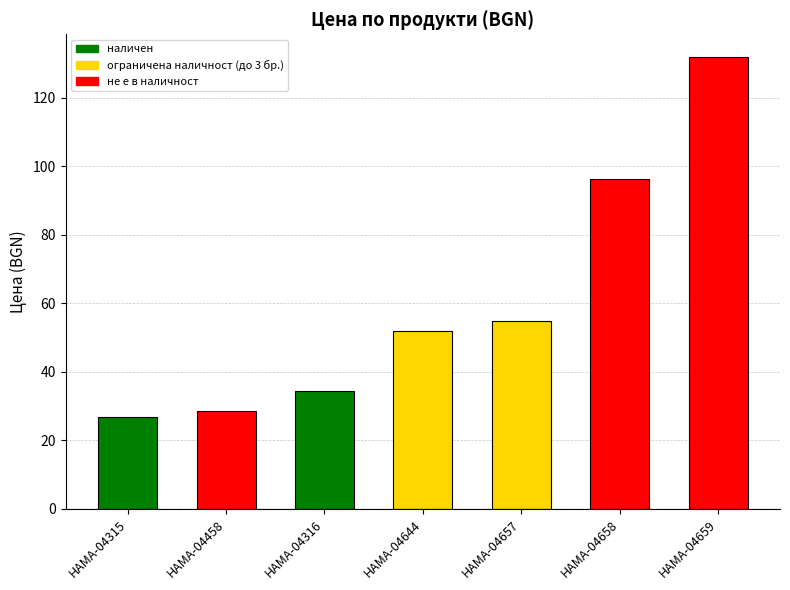

What is the label of the 5th bar from the left?

HAMA-04657